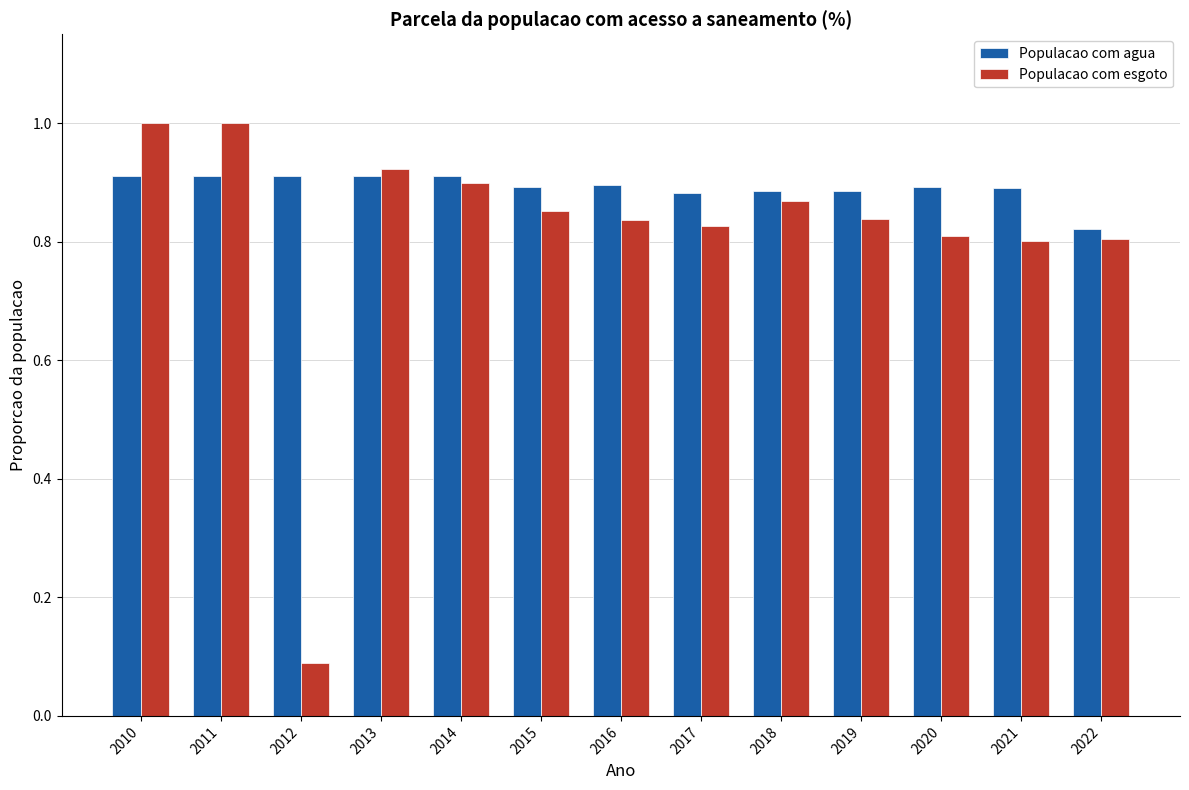

List the series in order of their peak value, lowest first.

Populacao com agua, Populacao com esgoto